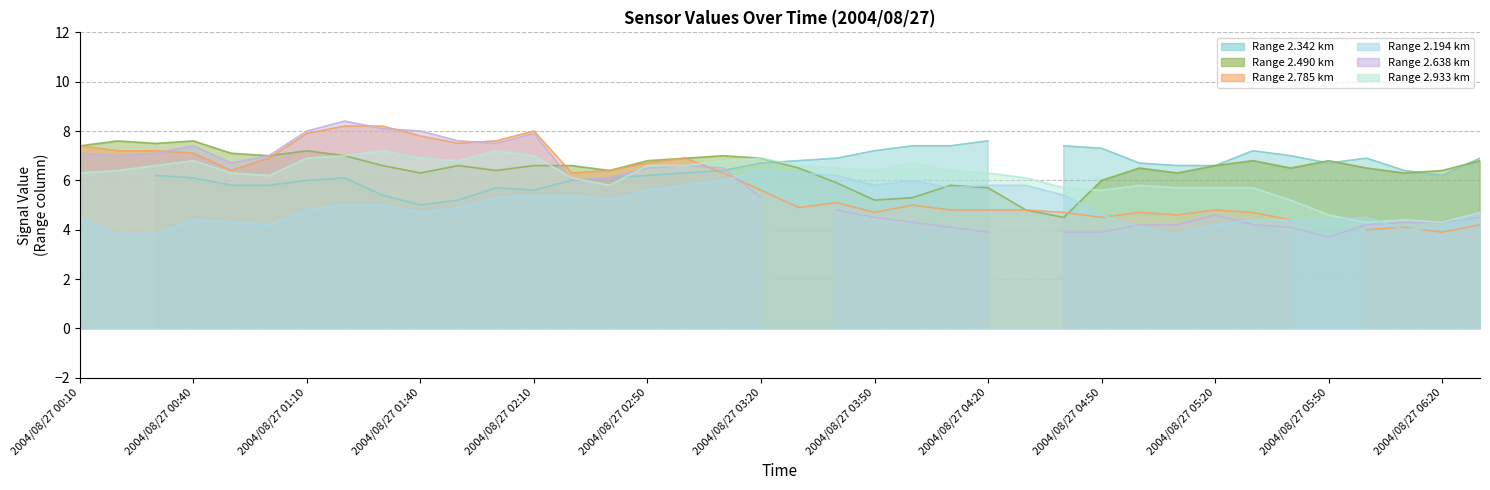

What is the label of the 24th point from the right?

2004/08/27 02:40